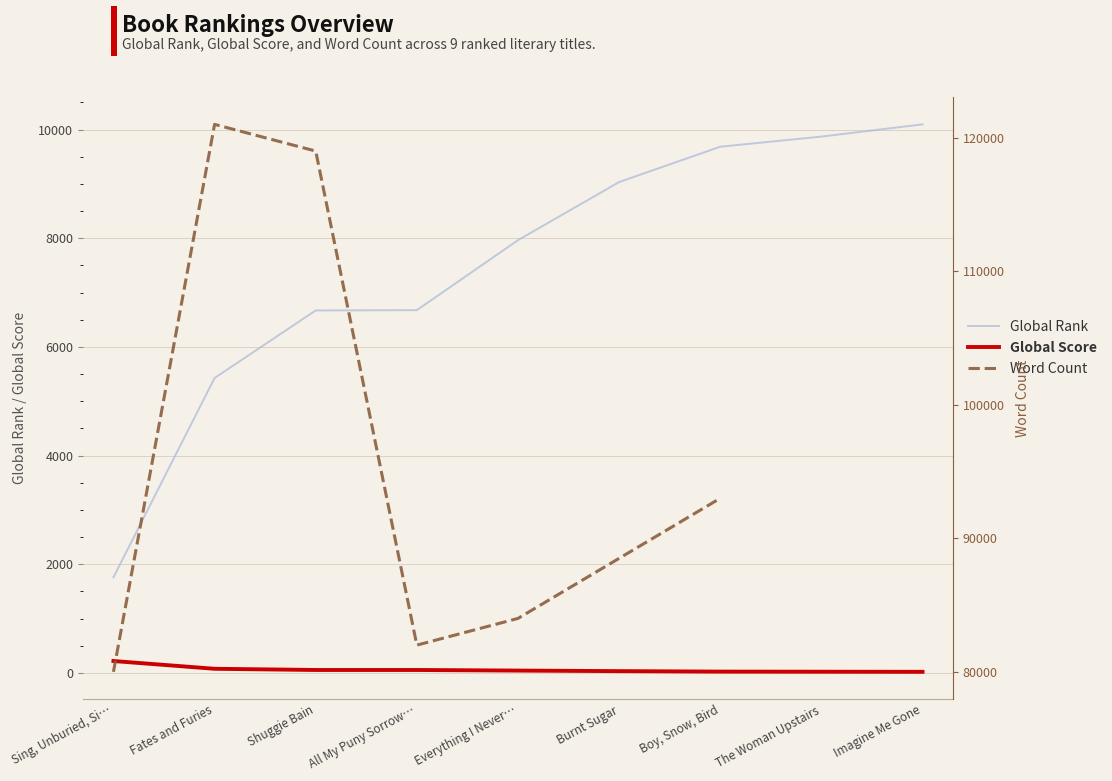

What is the sum of all Global Score values?

536